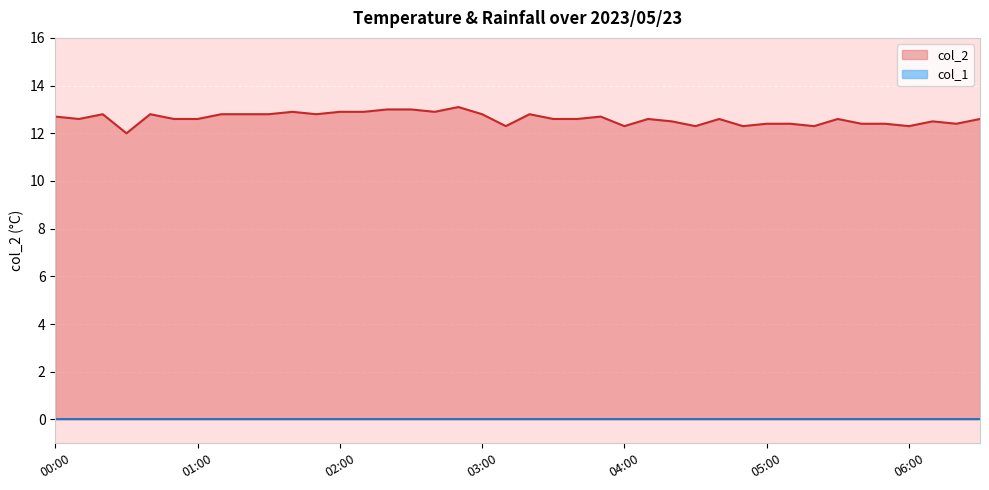

What is the ratio of the value at 05:10 to the value at 05:20?

1.0